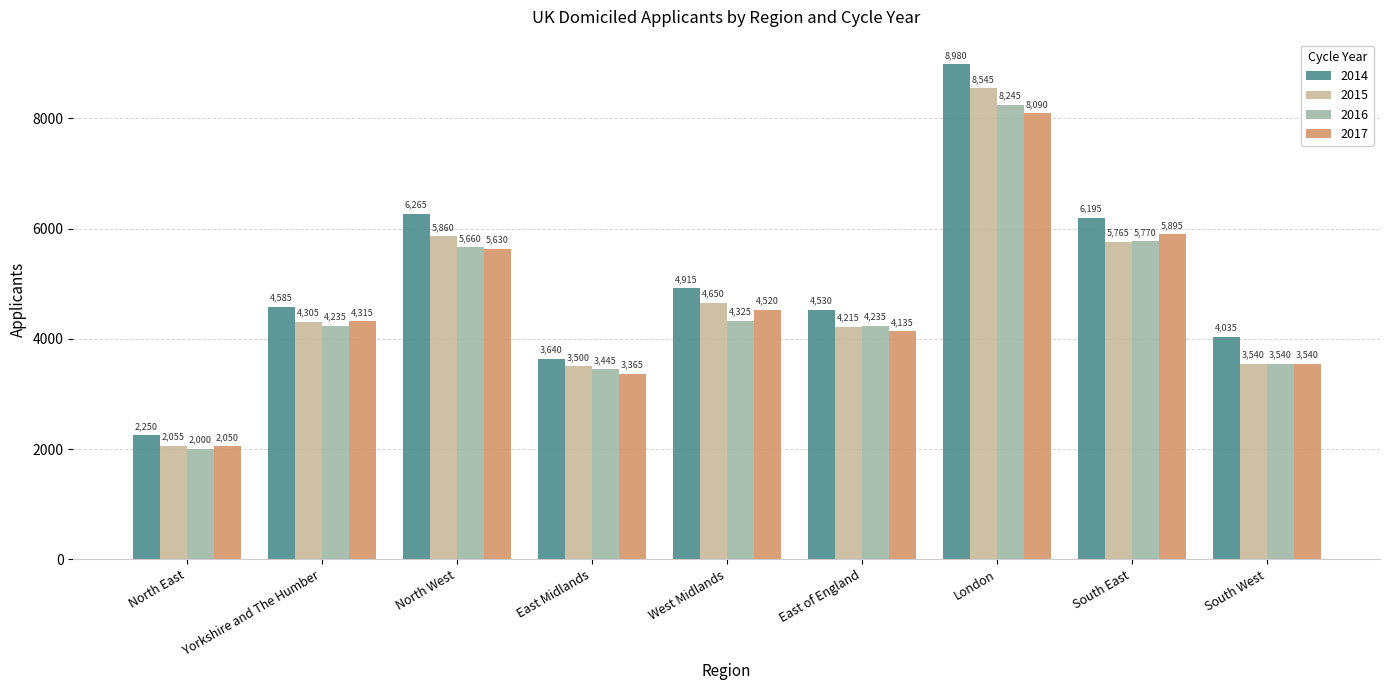

What is the difference between the 2015 values at North East and South West?

1485